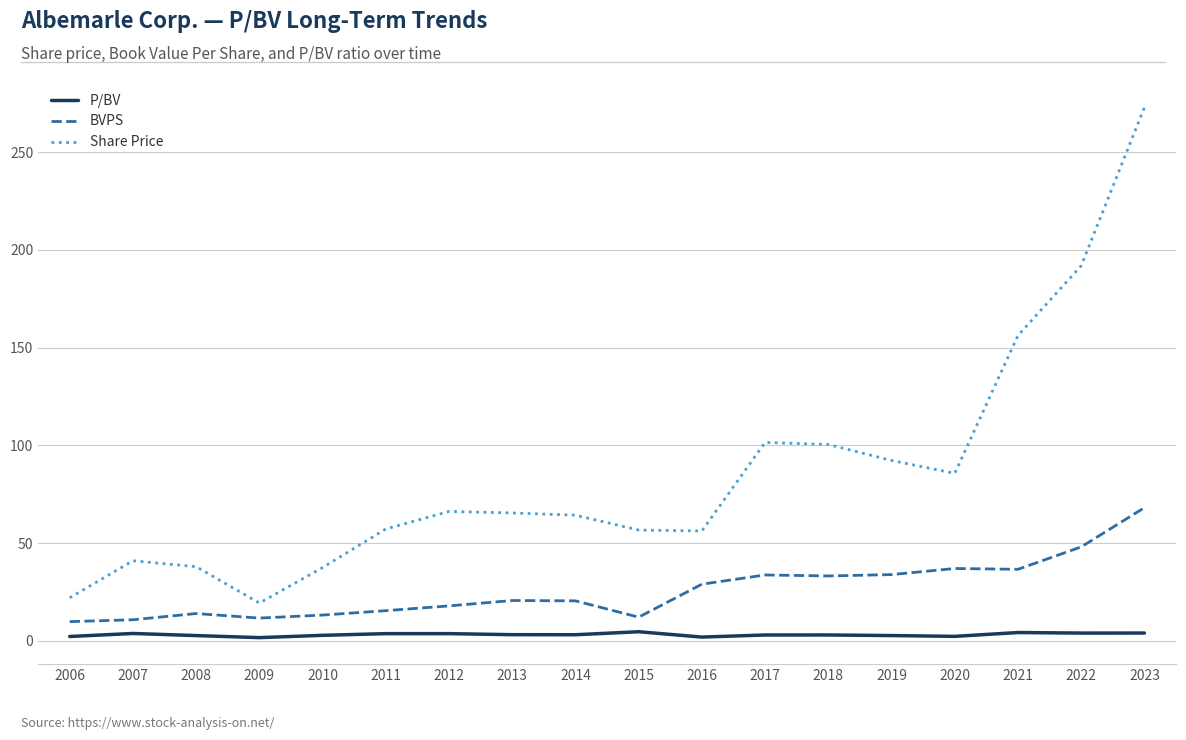

What is the approximate value of Share Price at 2019?

92.3